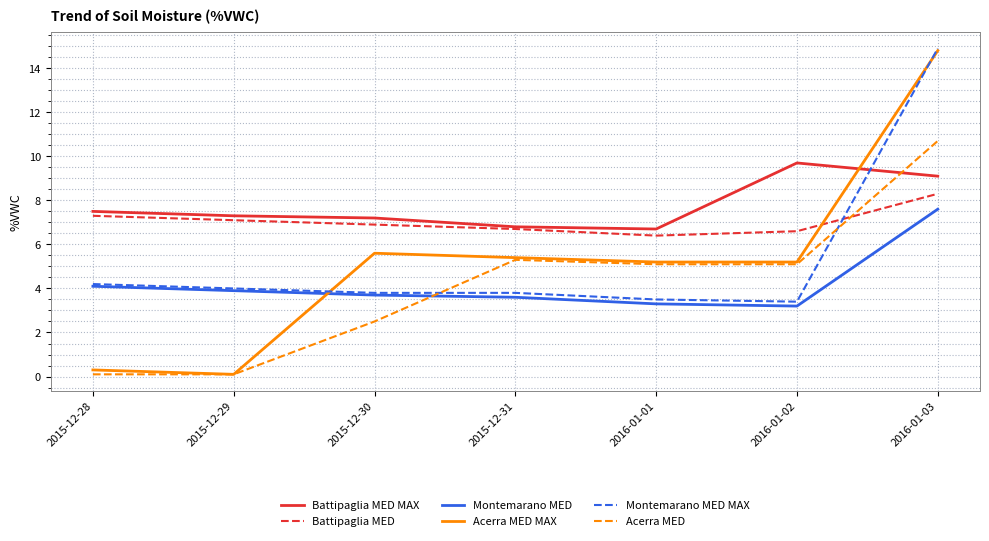

Between which two adjacent categories do Battipaglia MED and Acerra MED first intersect?

2016-01-02 and 2016-01-03